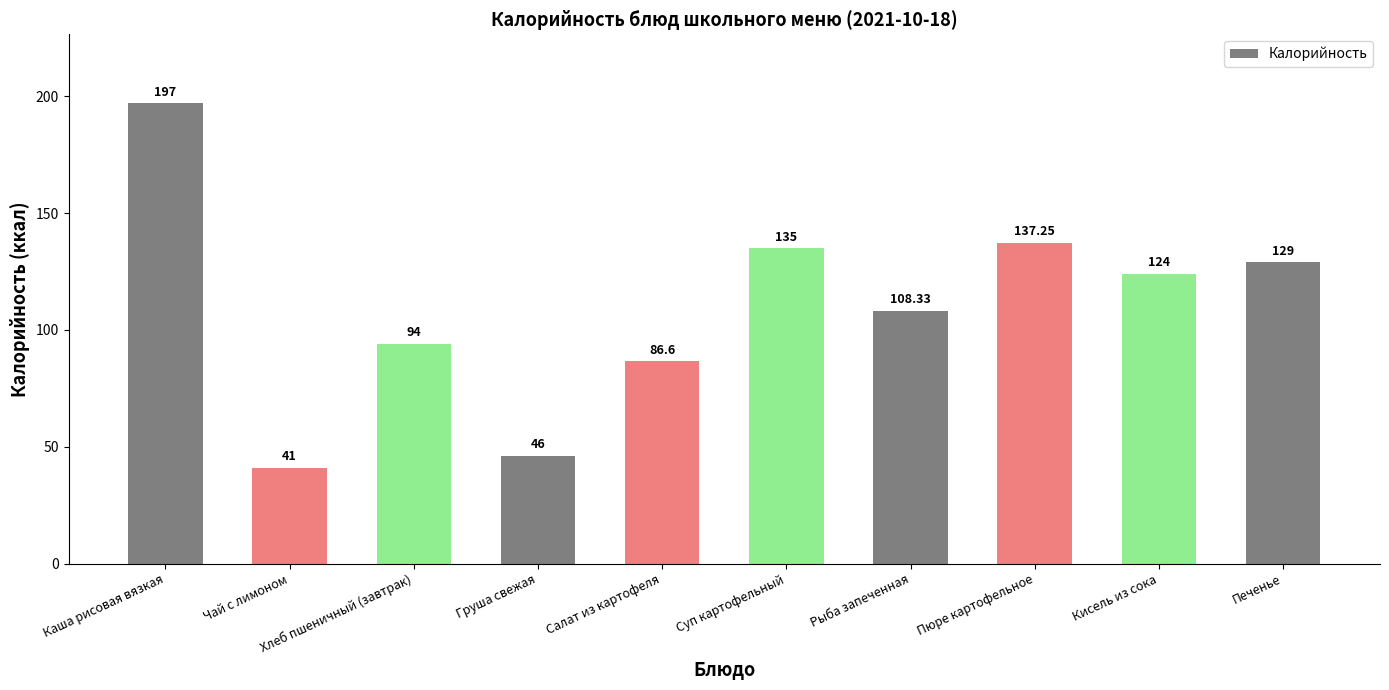

Read the value at Чай с лимоном.

41.0